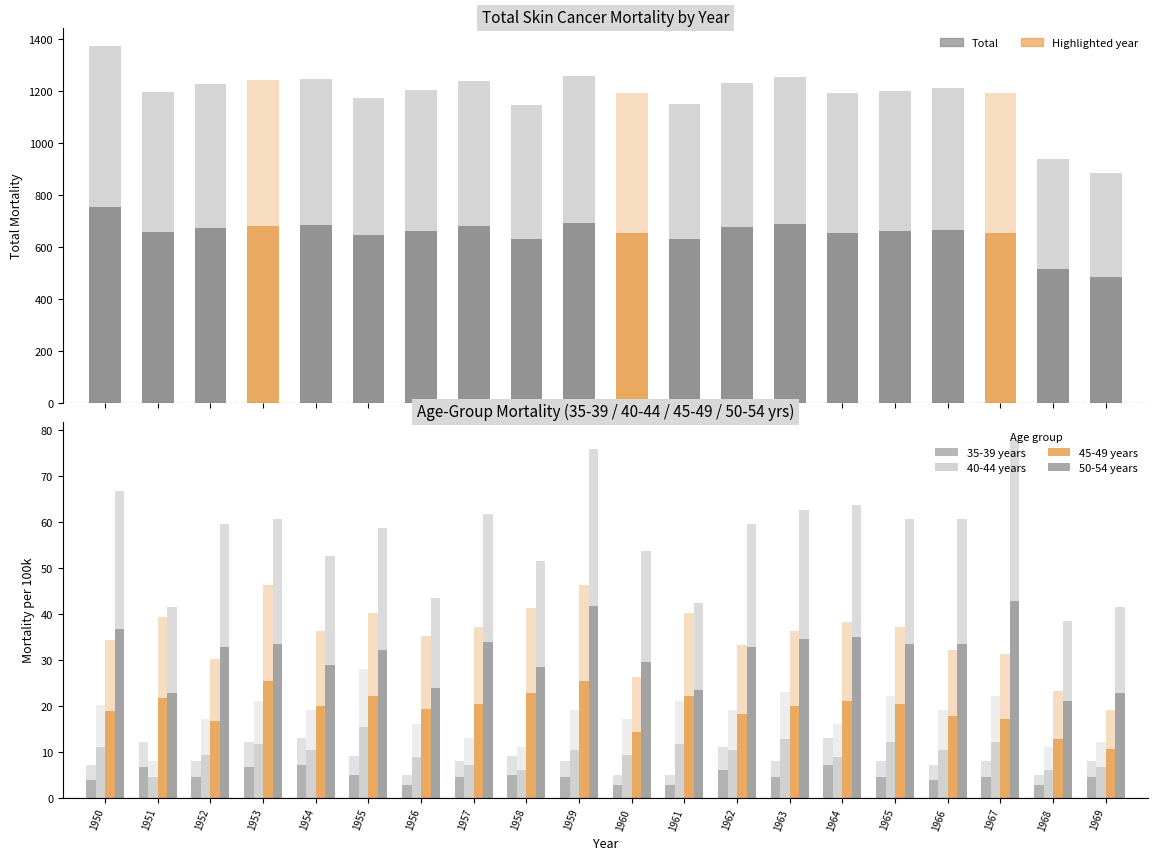

Which series has the largest total across all categories?

50-54 years